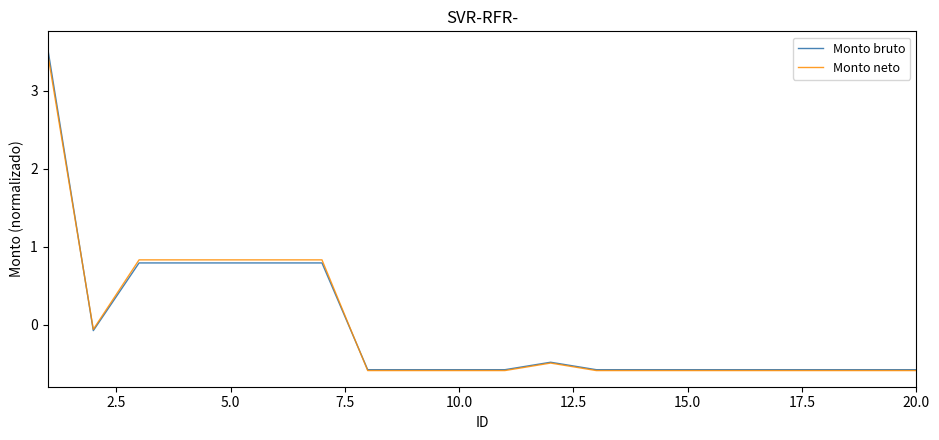

Which series has the largest range (max minus min)?

Monto bruto